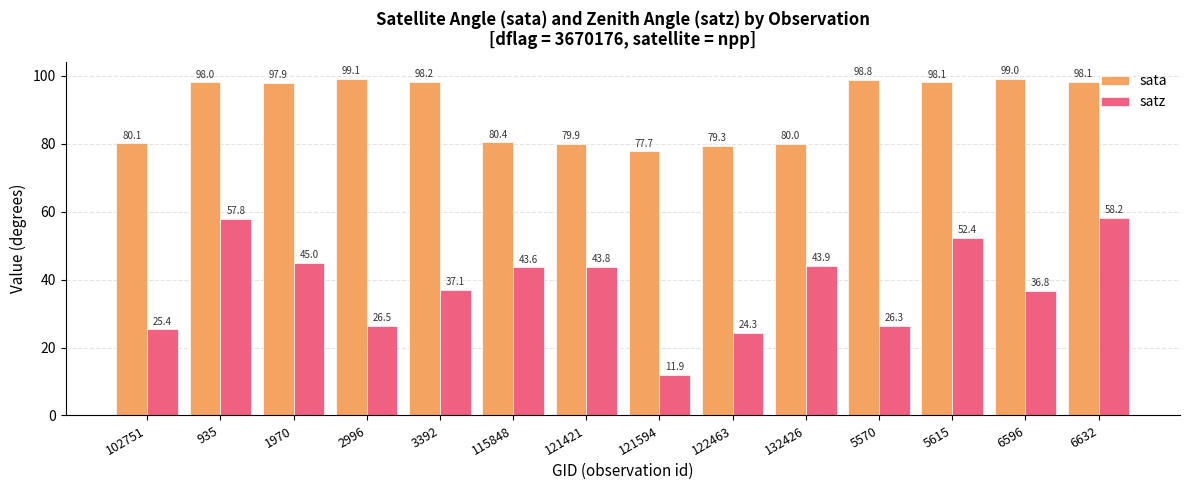

What is the sum of all satz values?

532.8